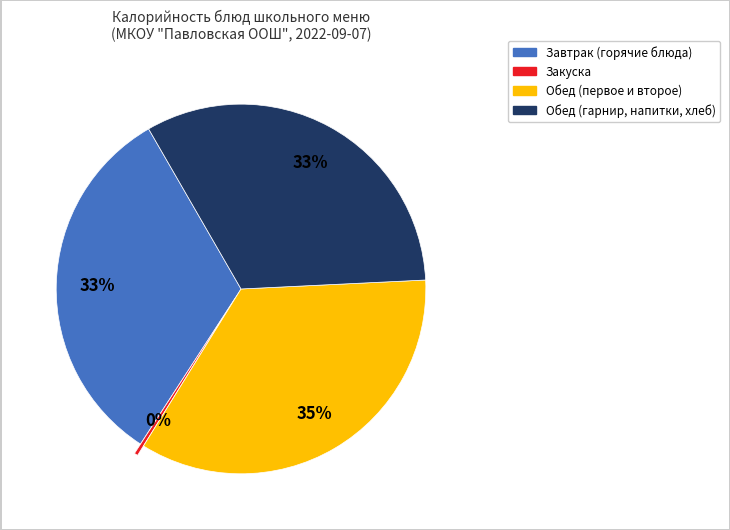

To the nearest percent, what is the average slice percentage?

25%